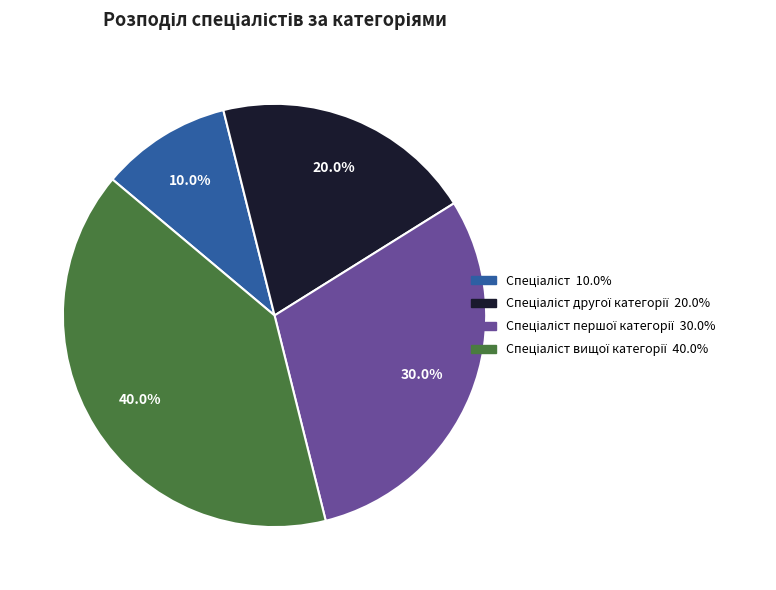

Is there any slice that represents more than half of the pie?

No